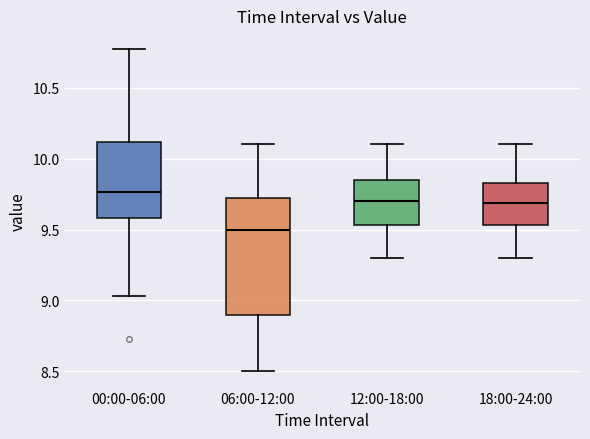

Which box is the tallest, from its lower edge to its upper edge?

06:00-12:00